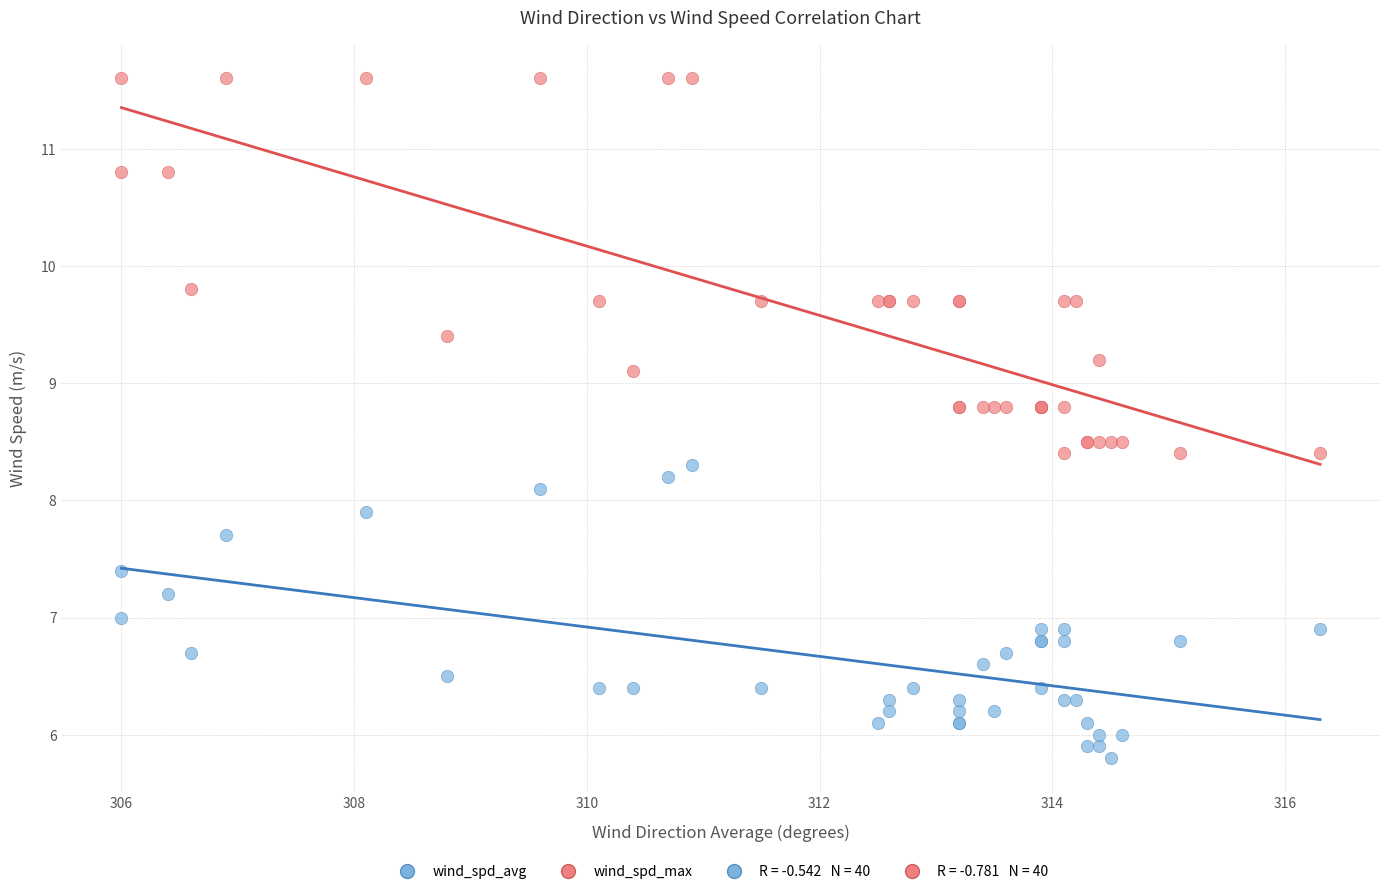

In the wind_spd_max series, what Y value is closest to 10?

9.8